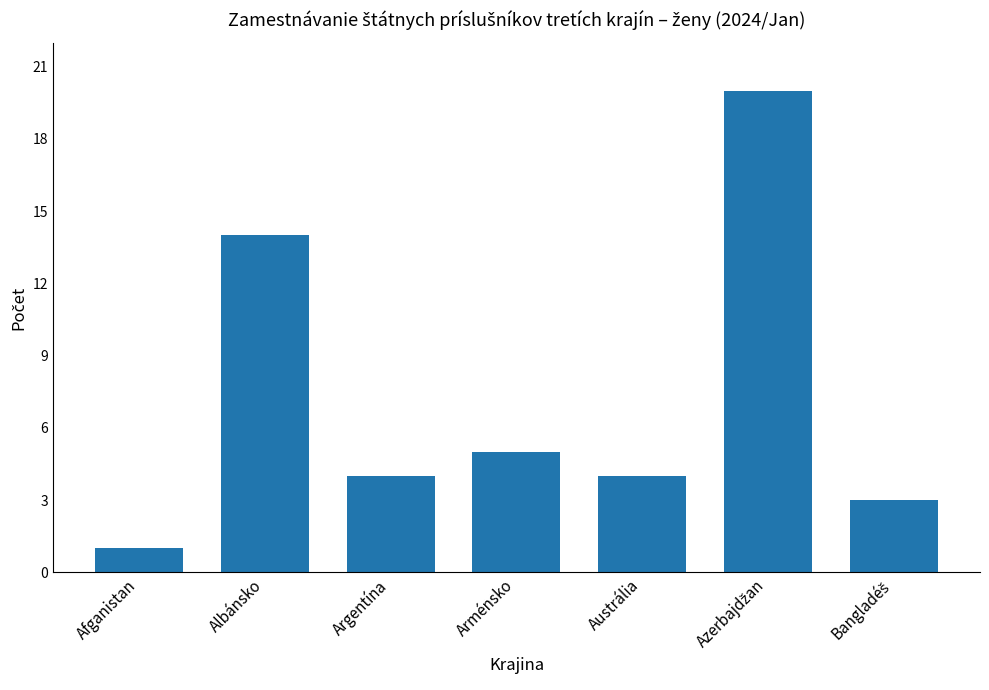

The value at Arménsko is 3. True or false?

False